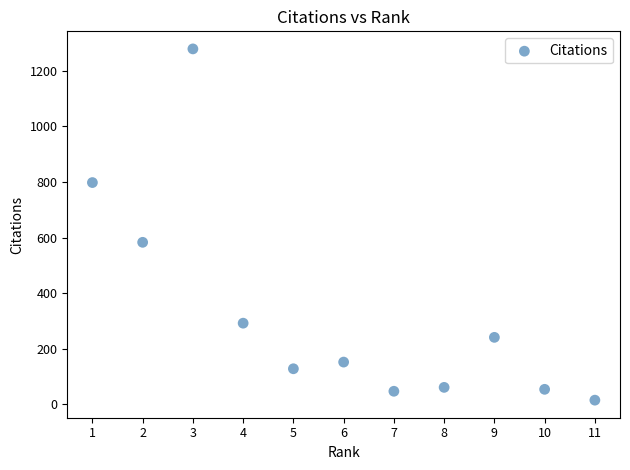

What is the average X value?

6